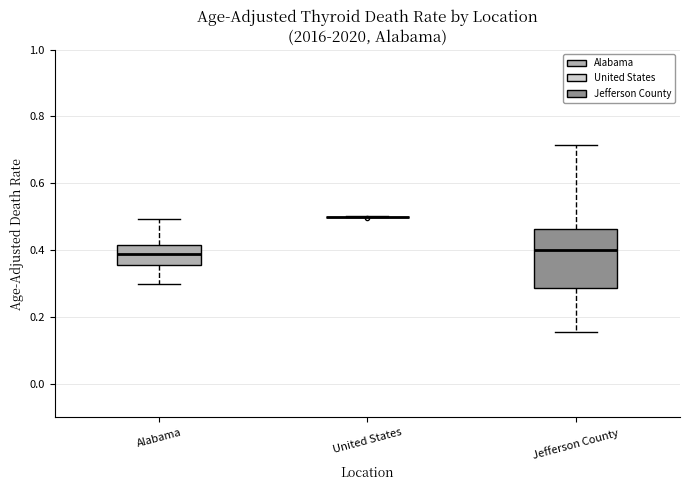

Reading left to right, transcribe this box plot: for each box, give where its median line is, the range the box spans, and where its two whiskers end, as read against the y-axis. The values are not printed on the chart, so give them approximately, as read against the axis.

Alabama: median 0.38, box 0.36 to 0.42, whiskers 0.30 to 0.50
United States: box collapsed to a line at 0.50, whiskers 0.50 to 0.50
Jefferson County: median 0.40, box 0.28 to 0.46, whiskers 0.16 to 0.72